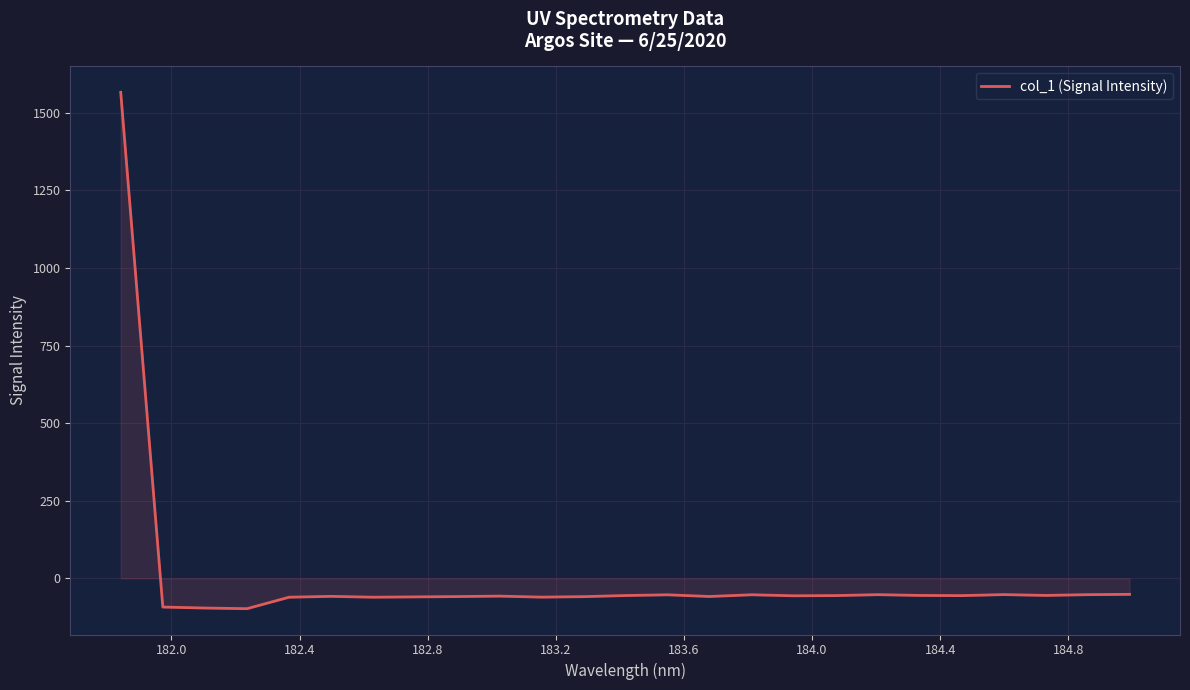

What is the difference between the maximum and minimum values?

1664.3